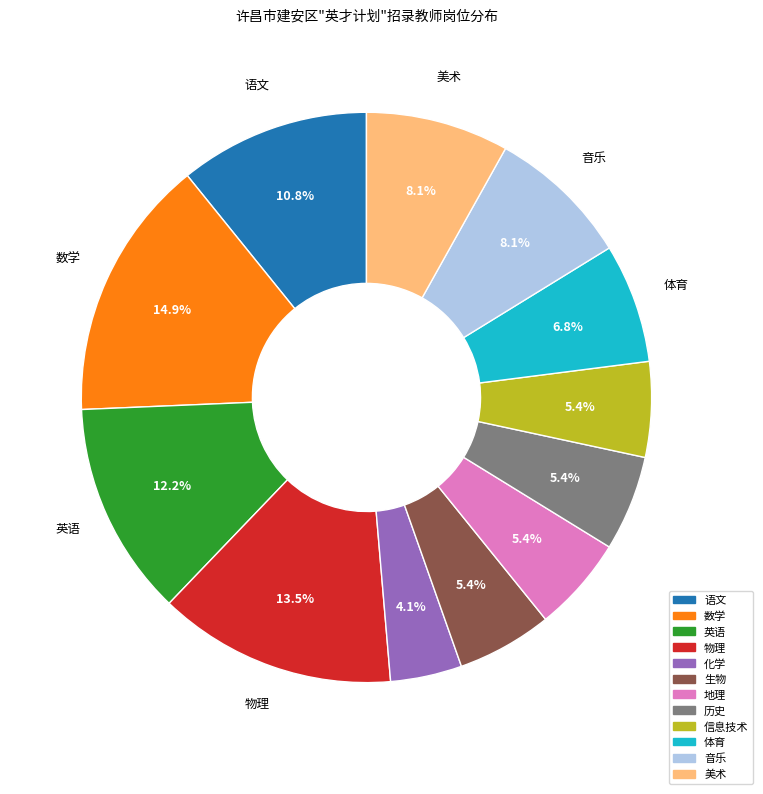

Which category has the biggest portion of the pie?

数学